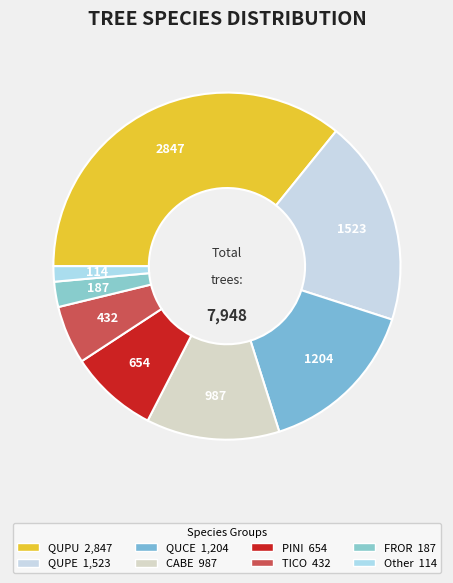

How many segments does this pie chart have?

8